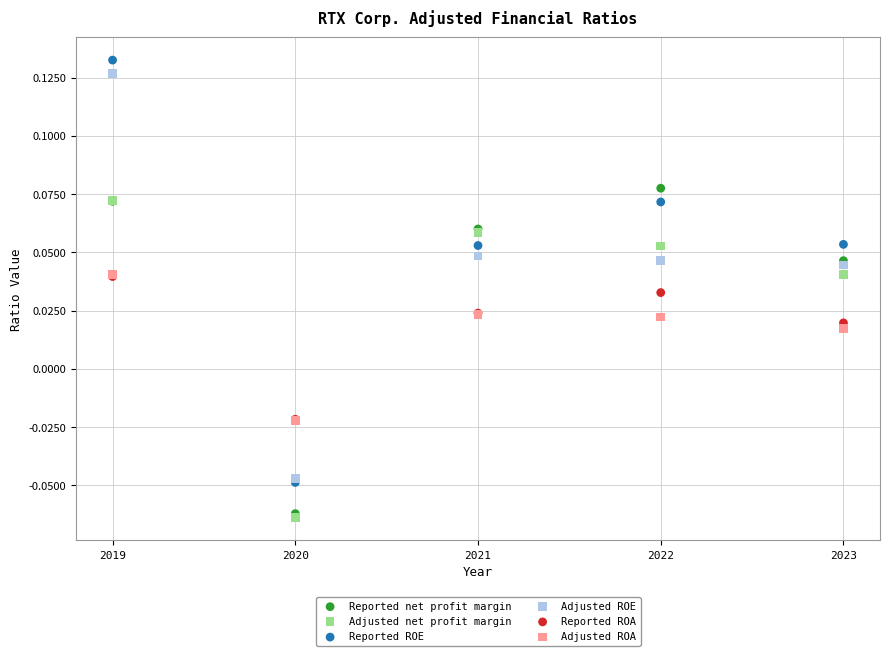

What are all the series names shown in the legend?

Reported net profit margin, Adjusted net profit margin, Reported ROE, Adjusted ROE, Reported ROA, Adjusted ROA